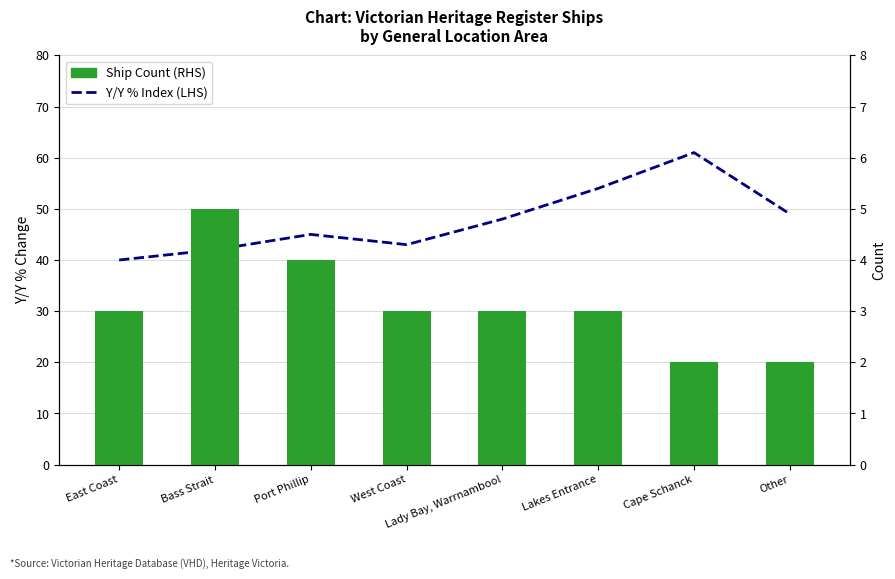

What are all the series names shown in the legend?

Y/Y % Index (LHS), Ship Count (RHS)